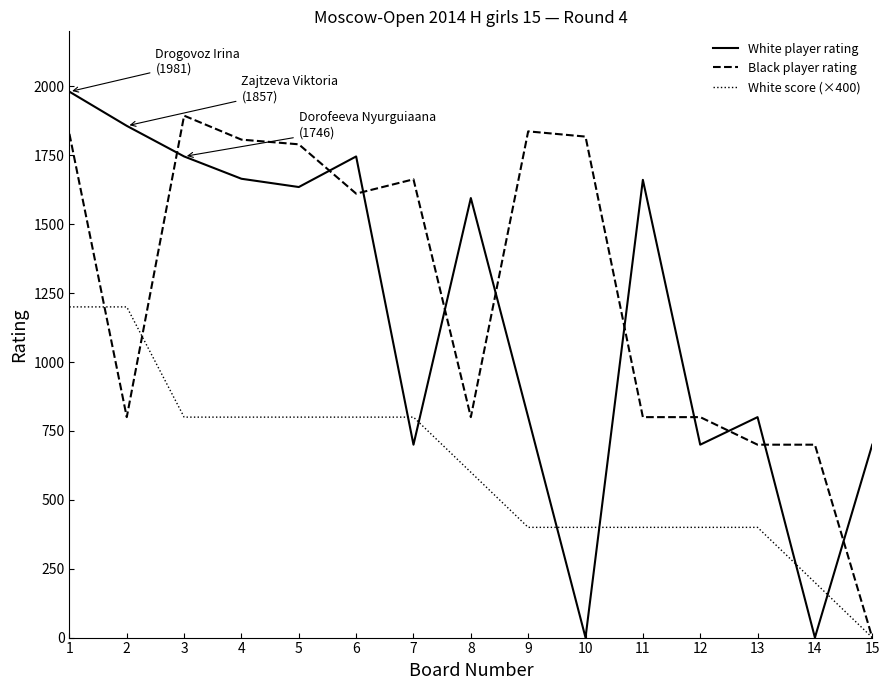

The value of Black player rating at 8 is 800. True or false?

True